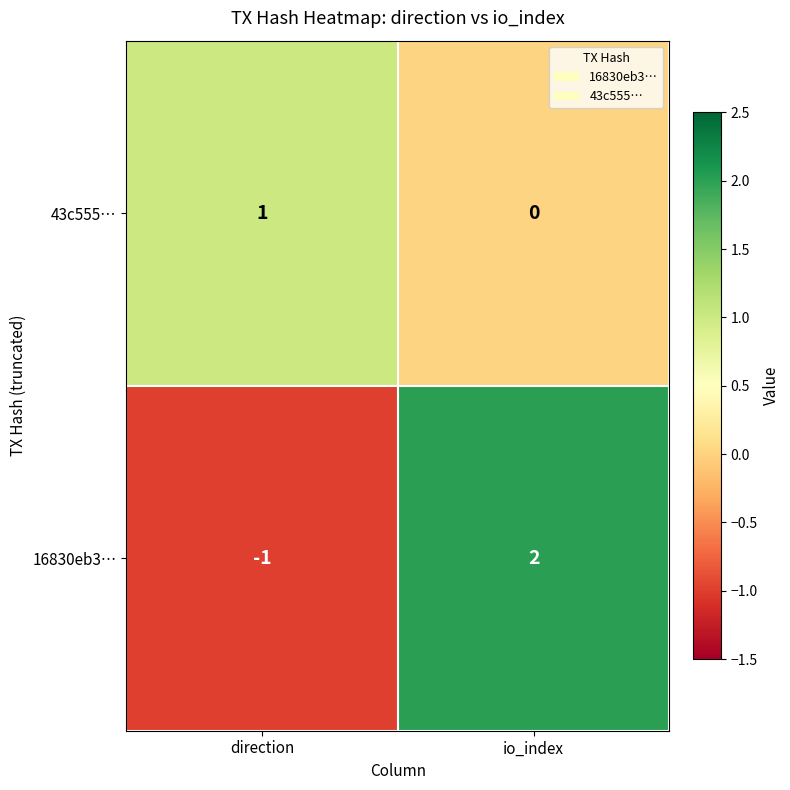

What is the total value across all series at io_index?

2